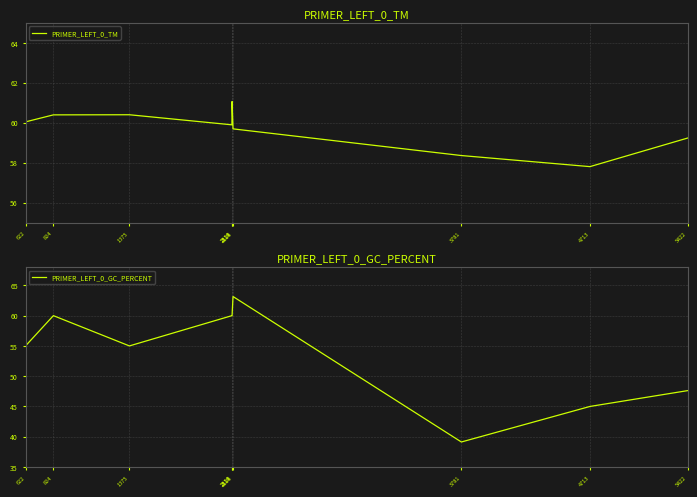

What are all the series names shown in the legend?

PRIMER_LEFT_0_TM, PRIMER_LEFT_0_GC_PERCENT